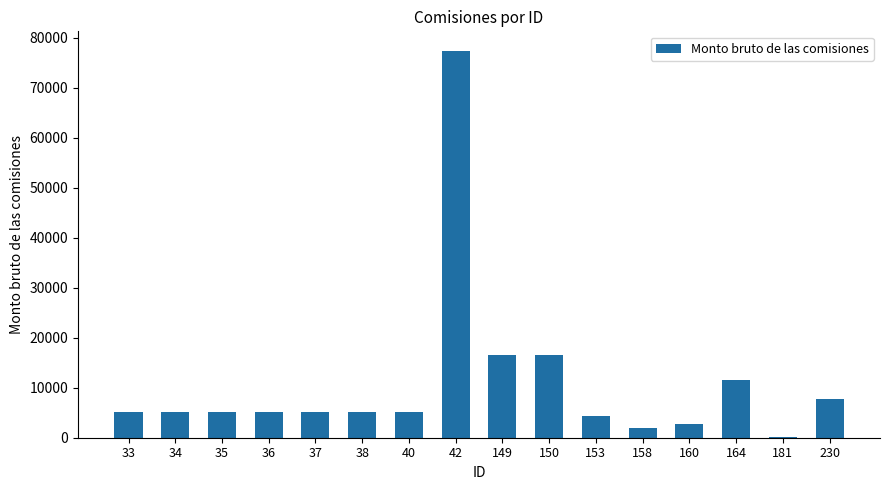

How many distinct data groups are displayed?

1